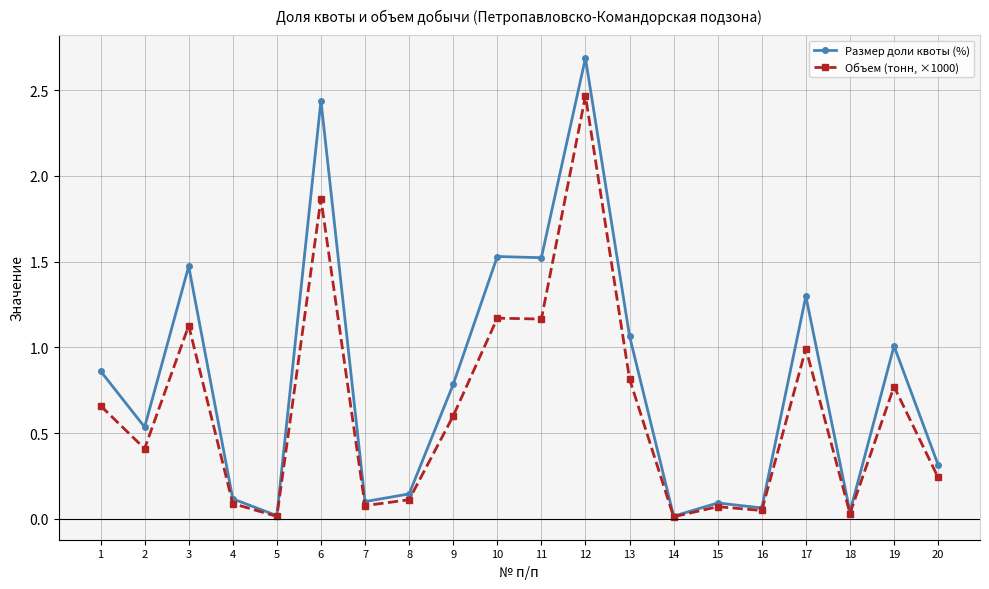

Which category has the highest value across all series?

12